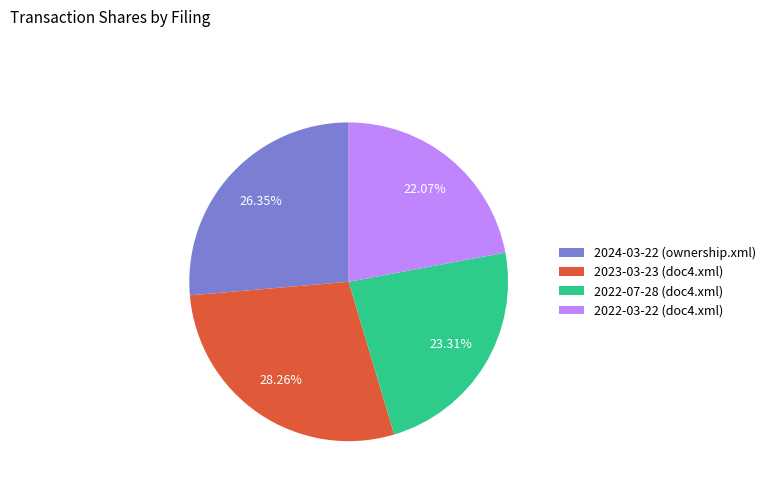

Does 2022-07-28 (doc4.xml) represent more than half of the total?

No